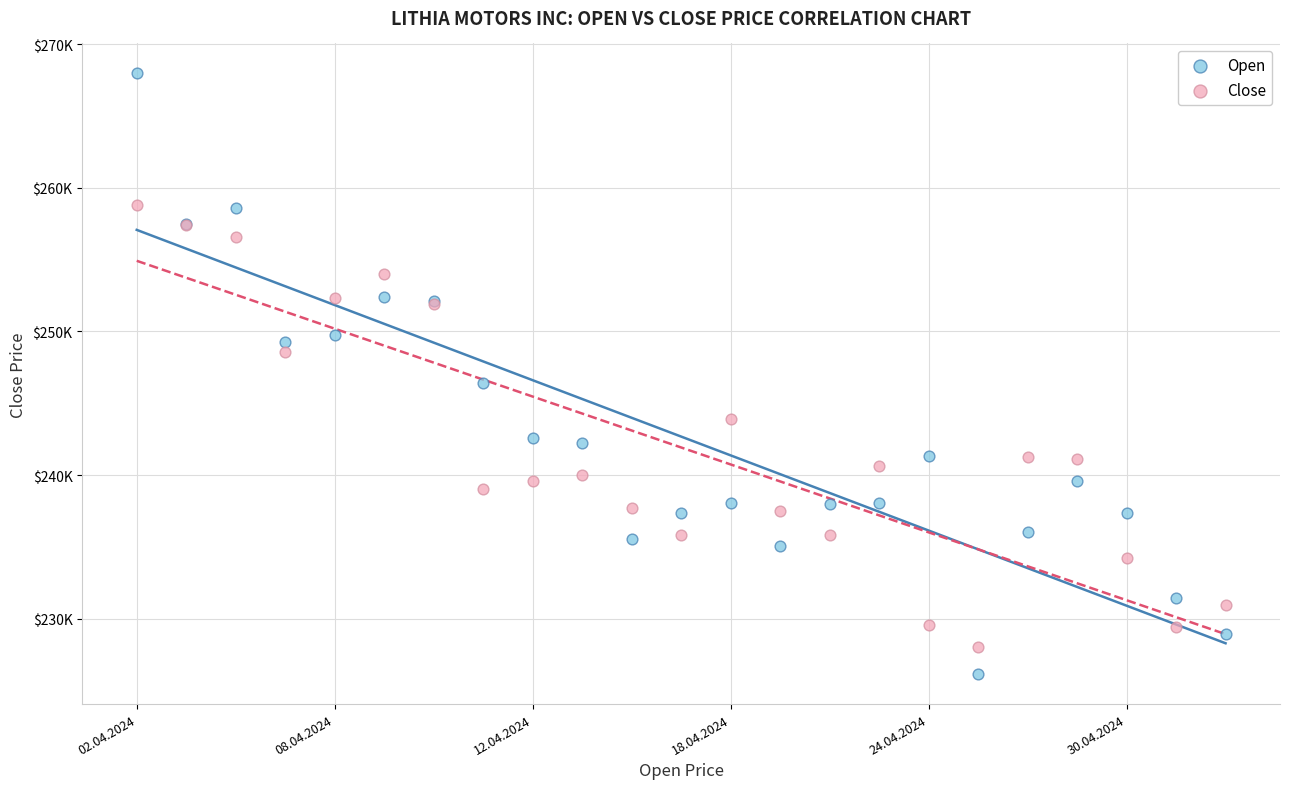

What are all the series names shown in the legend?

Open, Close